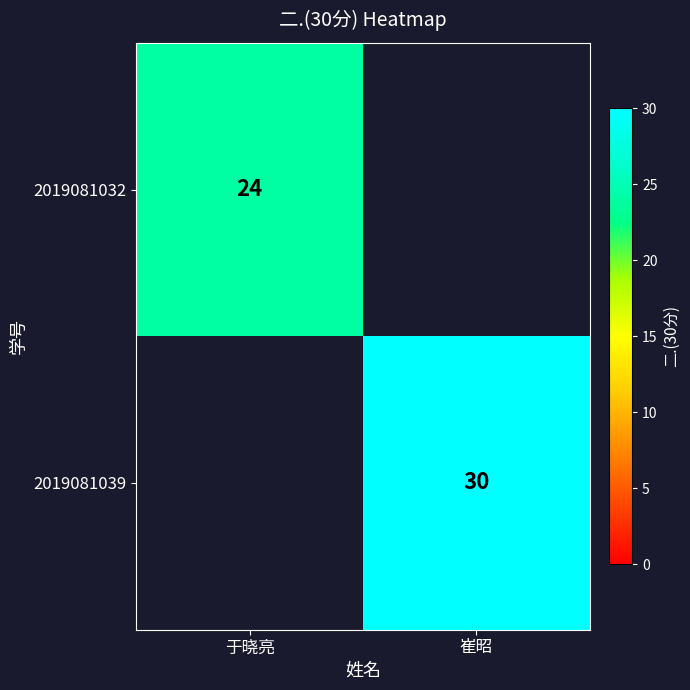

The value of 2019081039 at 崔昭 is 30. True or false?

True